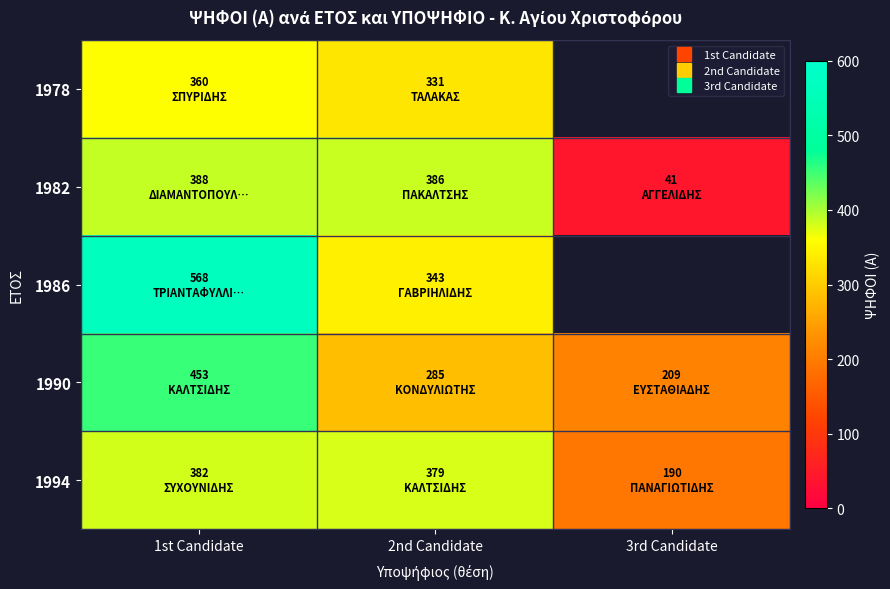

Rank the categories by 1982 value from highest to lowest.

1st Candidate, 2nd Candidate, 3rd Candidate